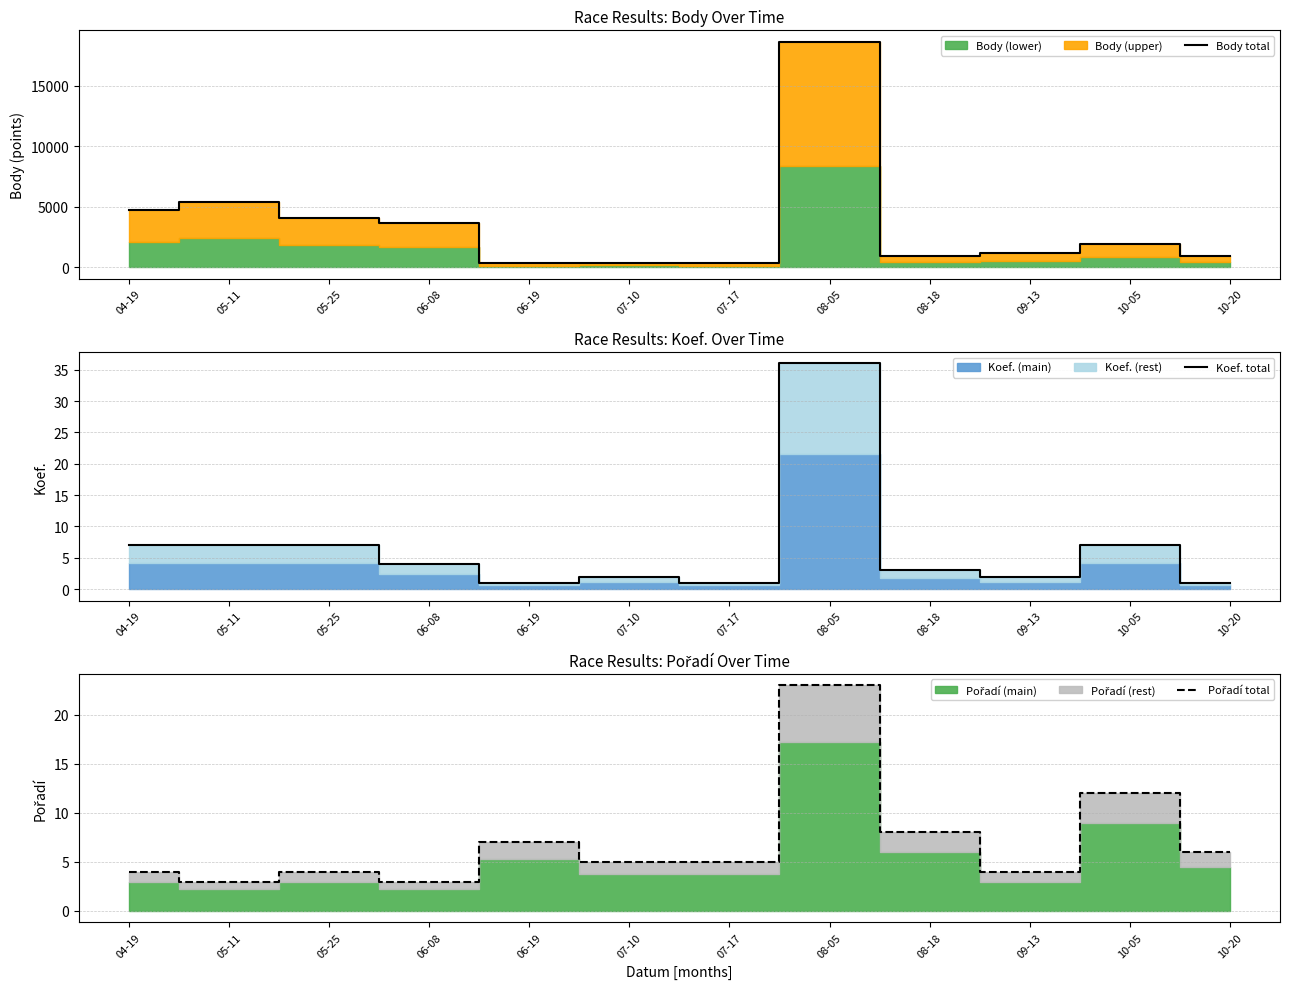

How many interior local valleys does the Pořadí total series have?

3